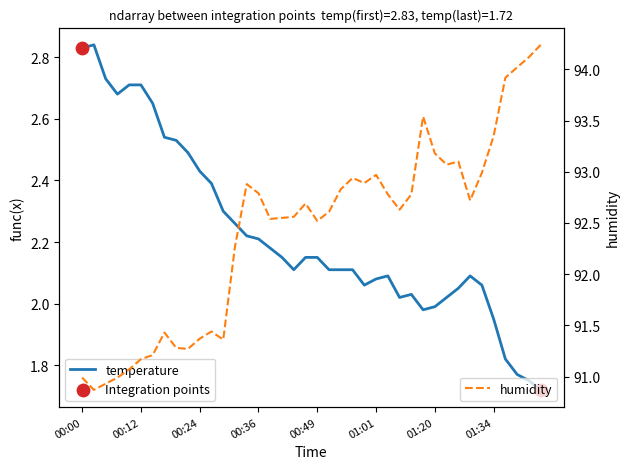

Which series contains the highest Y value?

humidity